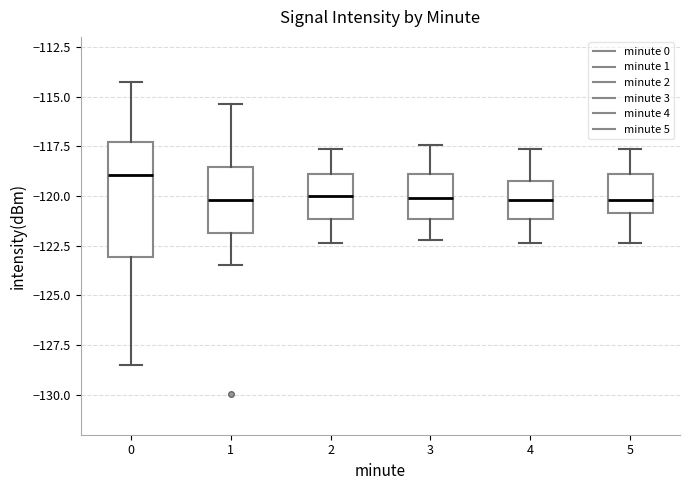

Reading left to right, read every box against the y-axis: the position of its median line, the range the box covers, and the ends of its whiskers. The values are not printed on the chart, so give them approximately, as read against the axis.

0: median -119.0, box -123.0 to -117.5, whiskers -128.5 to -114.5
1: median -120.0, box -122.0 to -118.5, whiskers -123.5 to -115.5
2: median -120.0, box -121.0 to -119.0, whiskers -122.5 to -117.5
3: median -120.0, box -121.0 to -119.0, whiskers -122.0 to -117.5
4: median -120.0, box -121.0 to -119.0, whiskers -122.5 to -117.5
5: median -120.0, box -121.0 to -119.0, whiskers -122.5 to -117.5